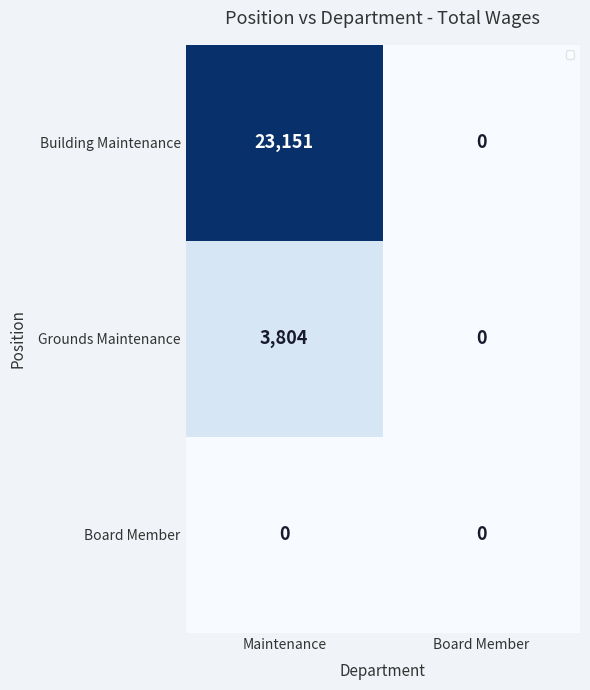

What value does the Grounds Maintenance series have at Maintenance, to the nearest 100?

3800